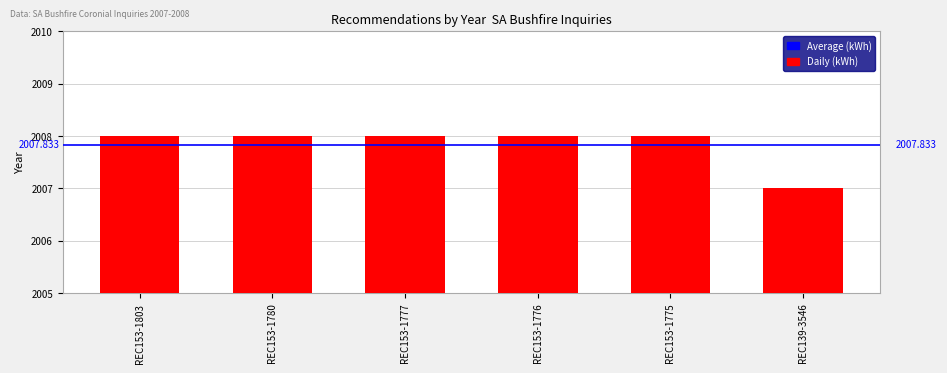

What is the average value?

2008